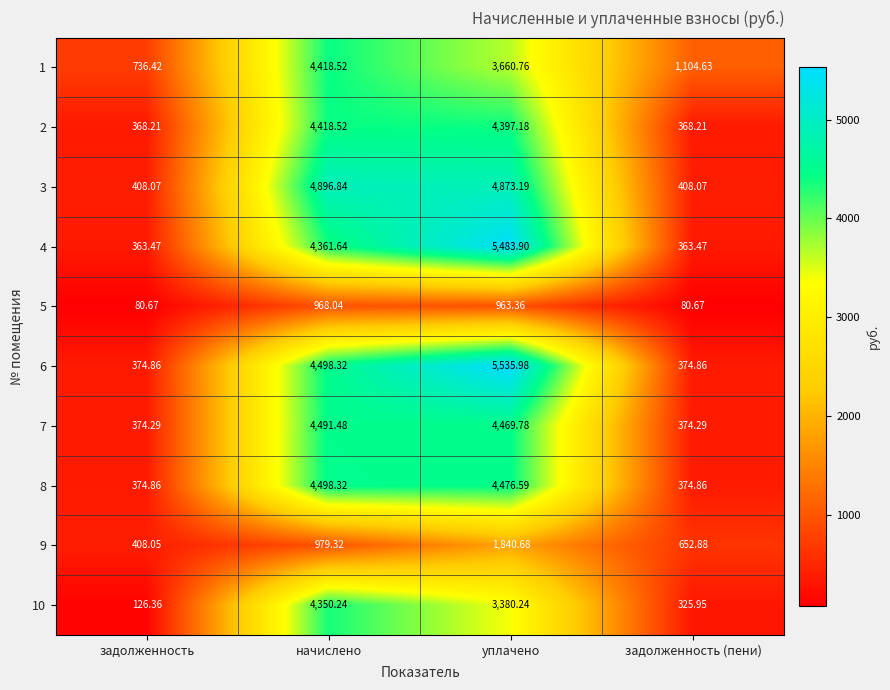

Which category has the highest value across all series?

уплачено